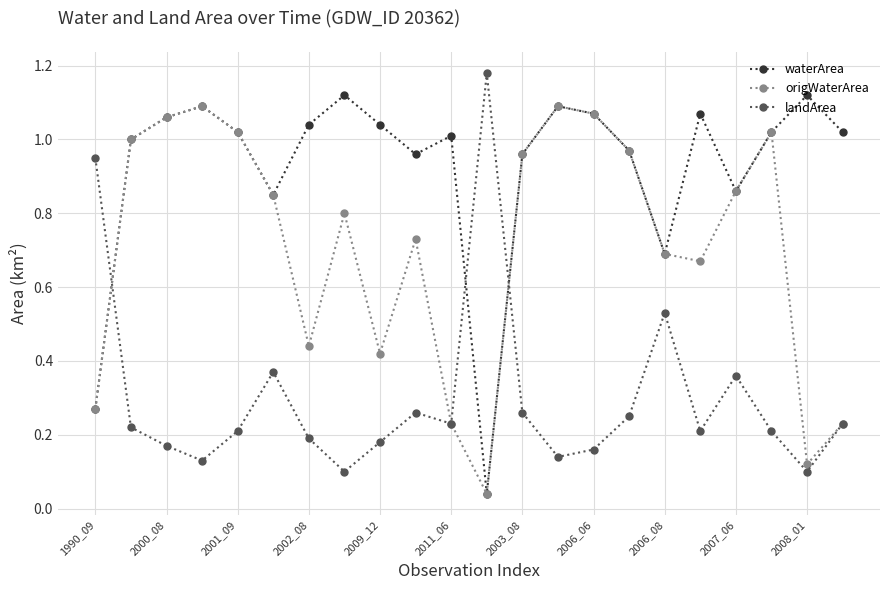

In waterArea, how many points are lower than both neighbors (excluding endpoints)?

5